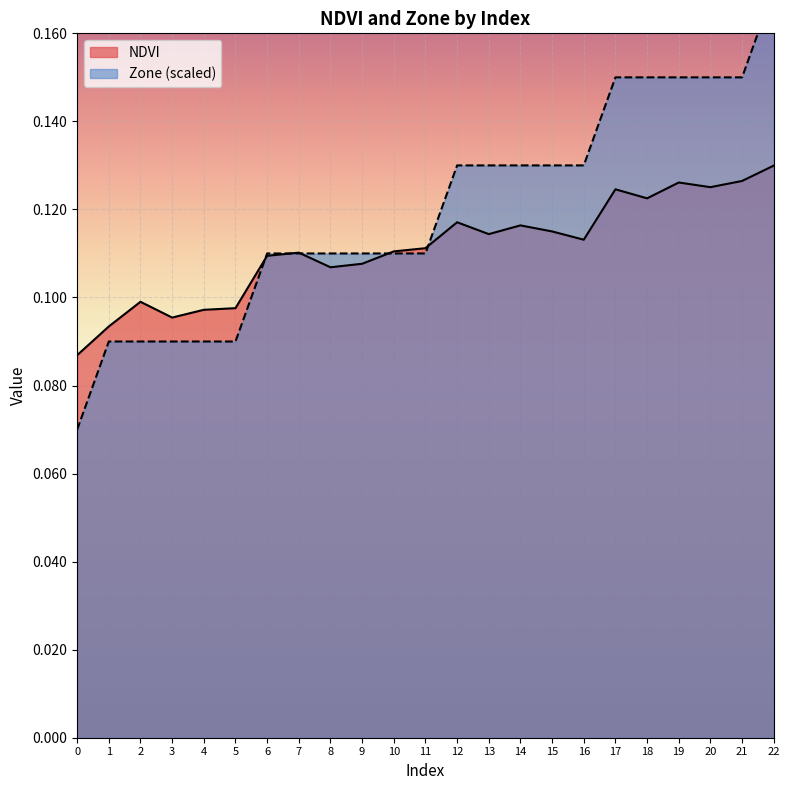

What is the greatest value displayed?

0.2